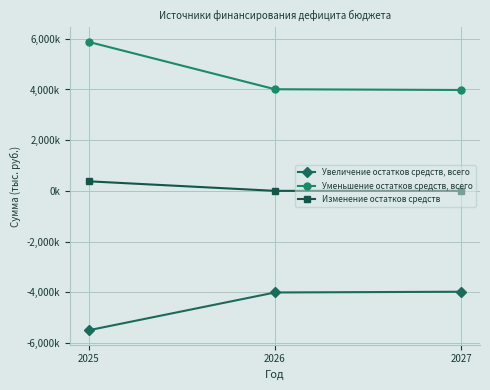

What is the difference between the maximum and minimum values in the Уменьшение остатков средств, всего series?

1897005